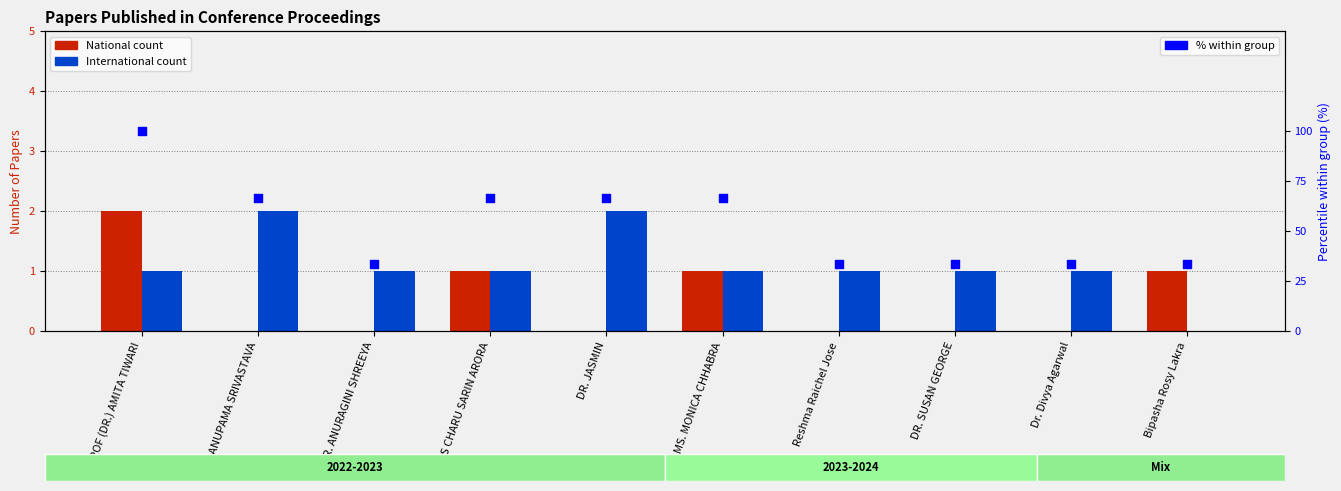

Which series reaches the minimum Y coordinate?

National